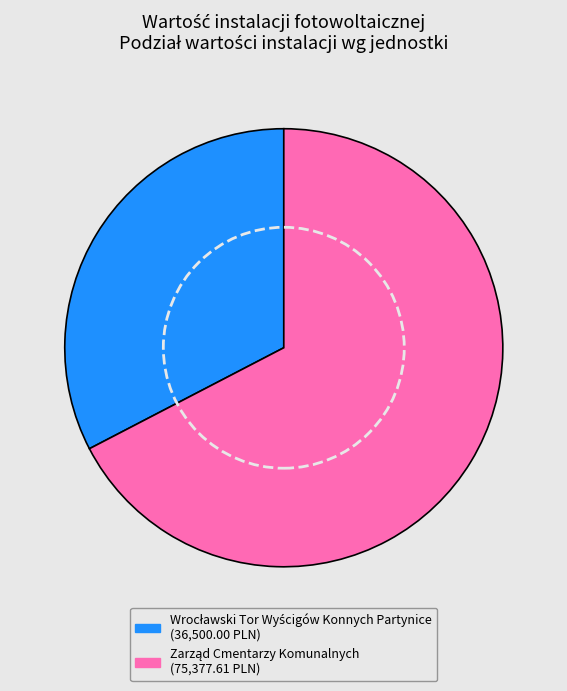

Is there a majority slice in this chart?

Yes